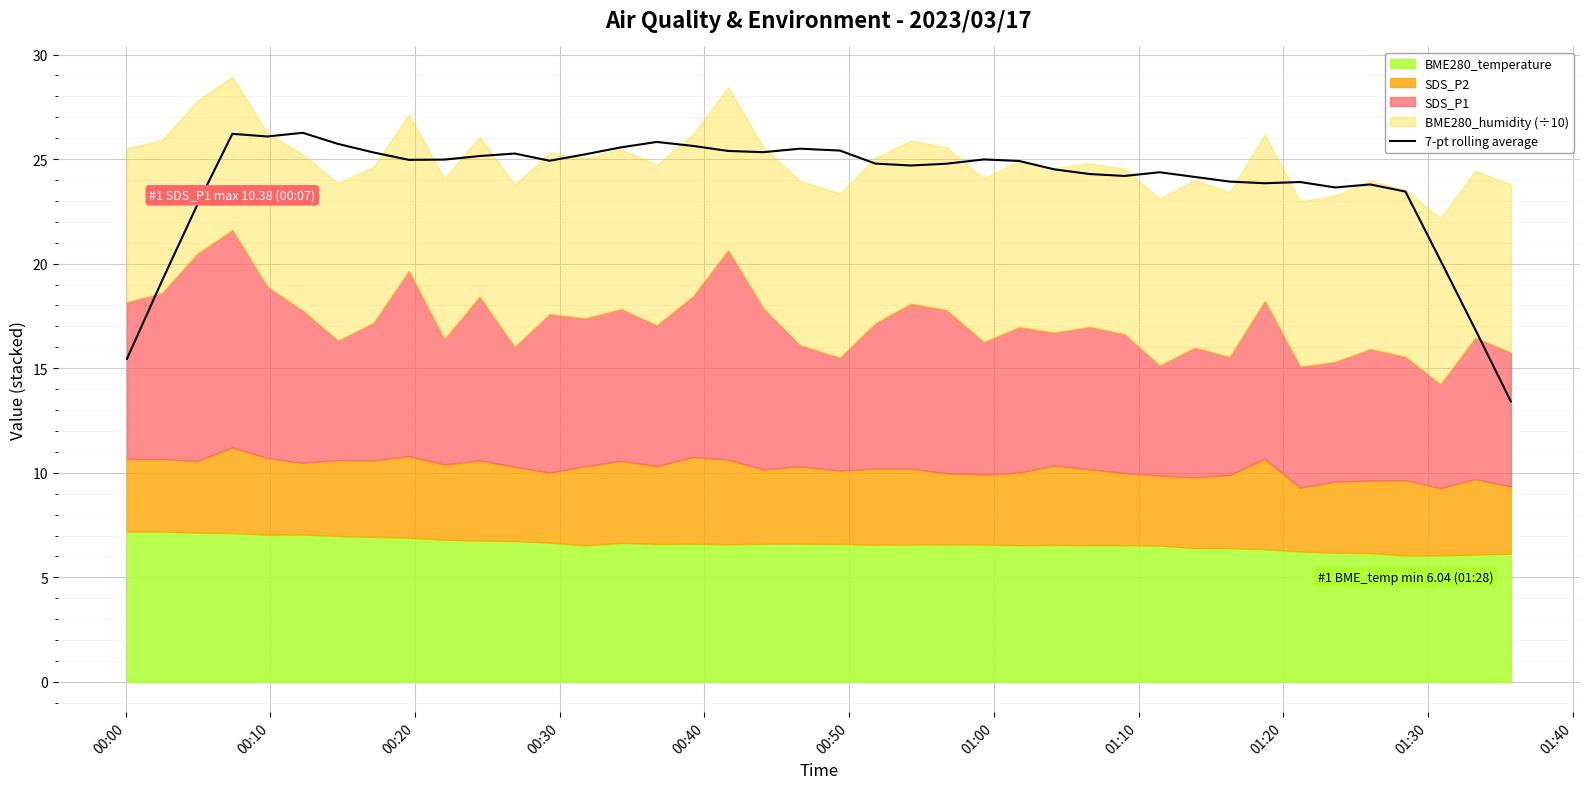

What is the lowest value of the 7-pt rolling average series?

13.4